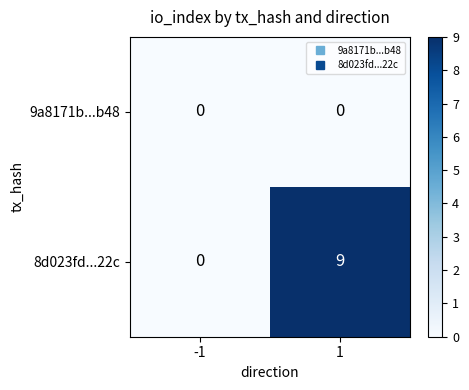

Which series has the widest spread of values?

8d023fd...22c